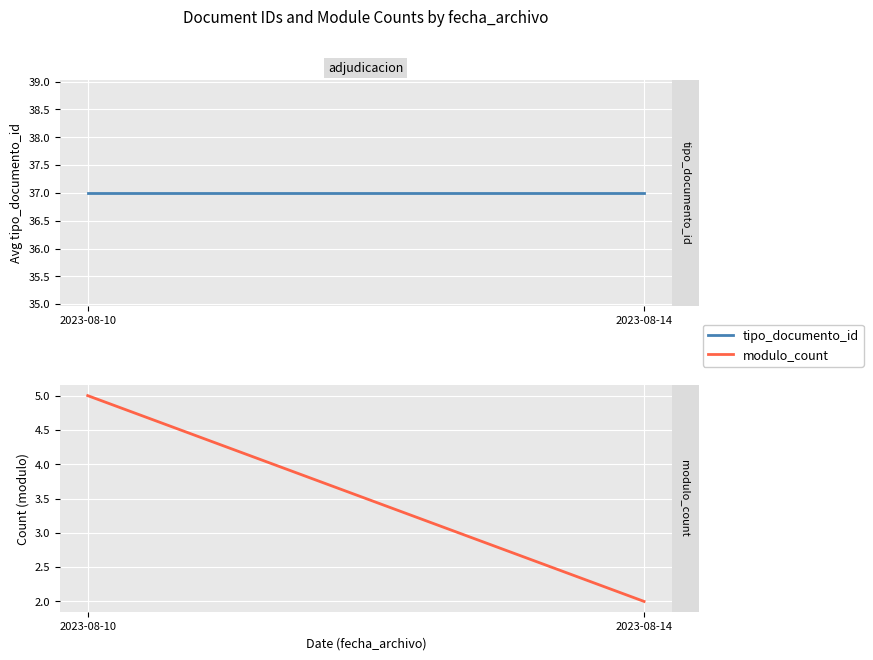

What is the highest value of the tipo_documento_id series?

37